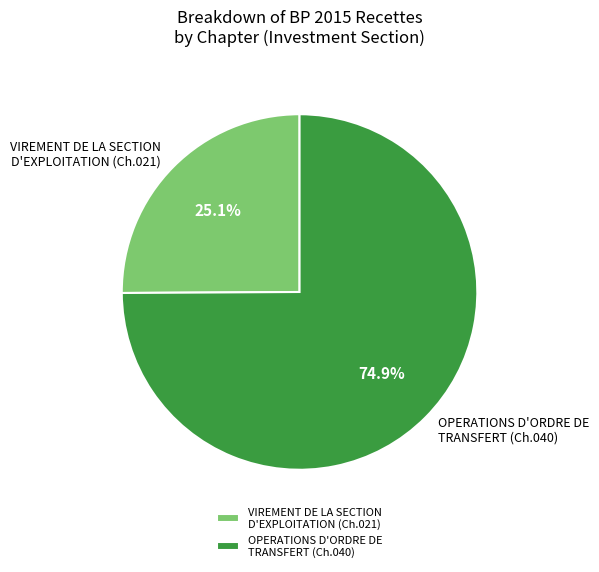

Do VIREMENT DE LA SECTION D'EXPLOITATION (Ch.021) and OPERATIONS D'ORDRE DE TRANSFERT (Ch.040) together represent more than half of the pie?

Yes